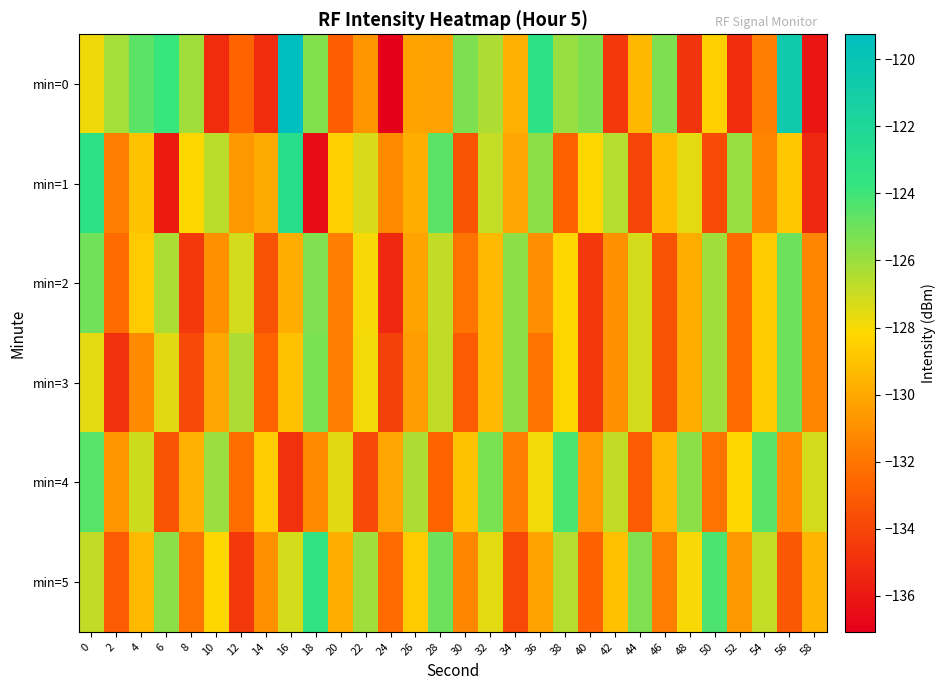

Which series has the largest total across all categories?

min=0